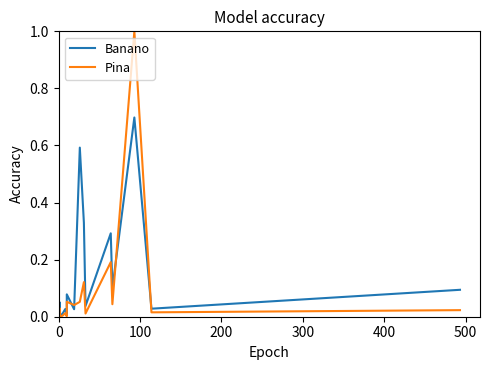

How many lines are shown in the chart?

2